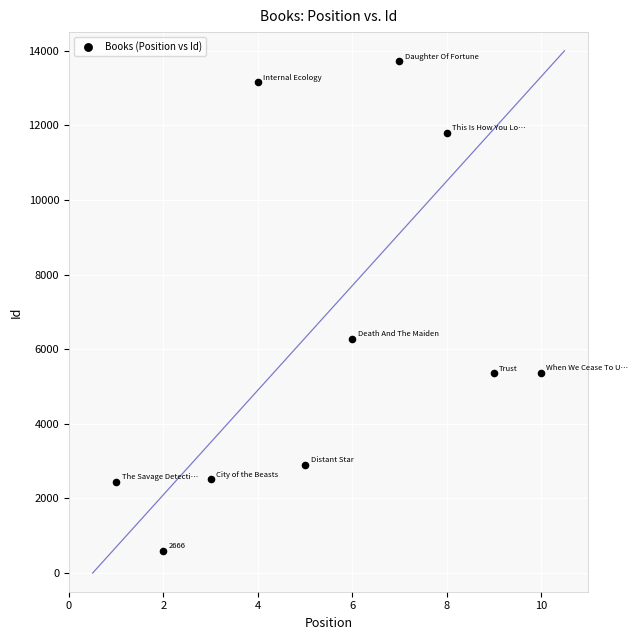

What Y value in the scatter plot is closest to 7156?

6283